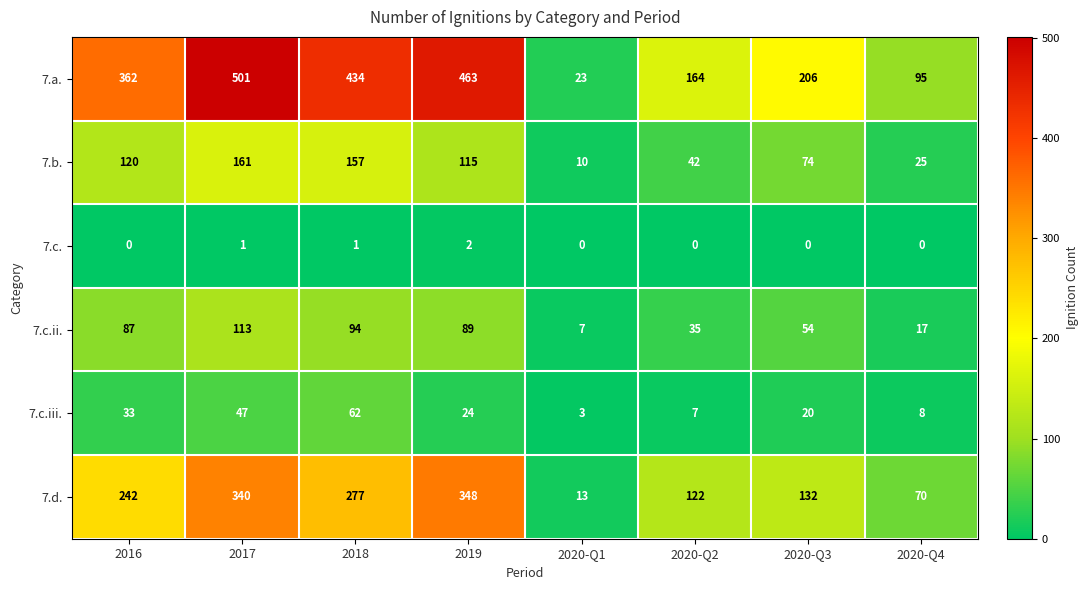

At how many categories does at least one series exceed 350?

4